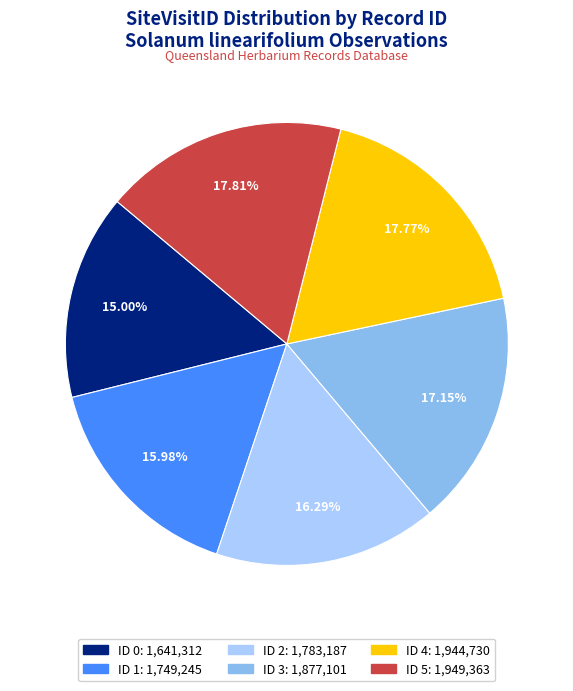

Is there any slice that represents more than half of the pie?

No